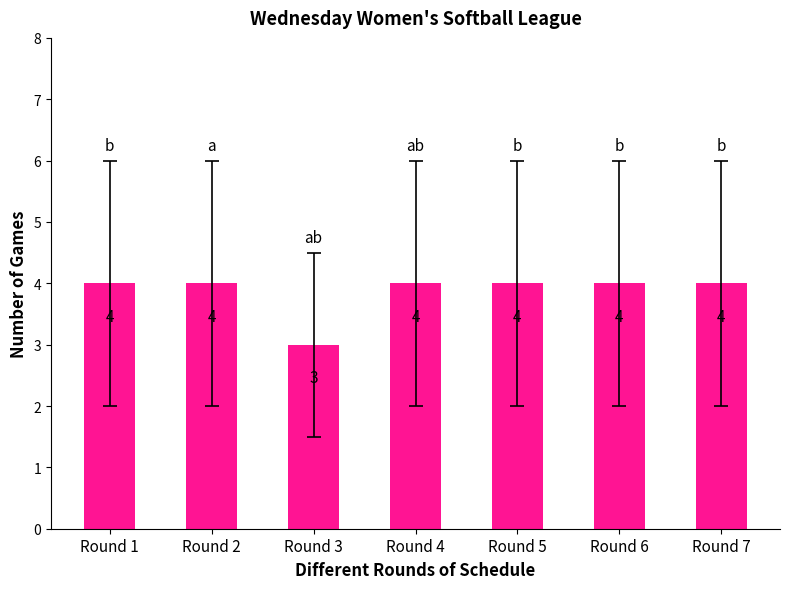

What is the maximum value shown in the chart?

4